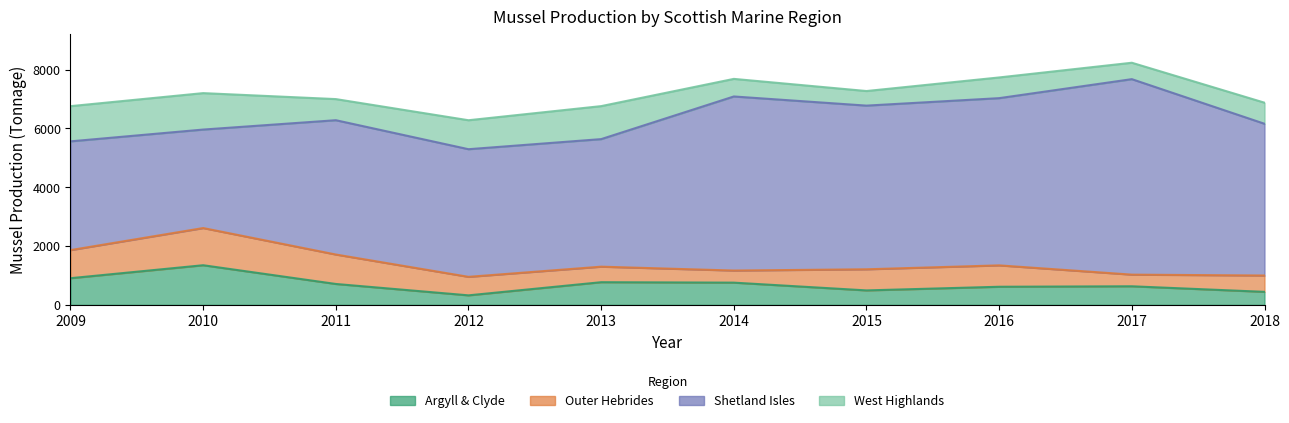

Reading left to right, list all the values displayed in this chart.

Argyll & Clyde: 906	1347	710	323	770	755	491	615	631	442
Outer Hebrides: 955	1264	1001	629	528	411	718	727	396	555
Shetland Isles: 3698	3349	4567	4340	4337	5919	5565	5686	6647	5160
West Highlands: 1197	1239	718	985	1122	598	496	704	558	717